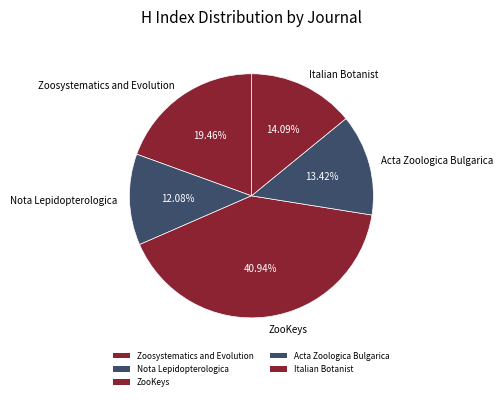

To the nearest percent, what is the difference between the Zoosystematics and Evolution and Italian Botanist slice percentages?

5%